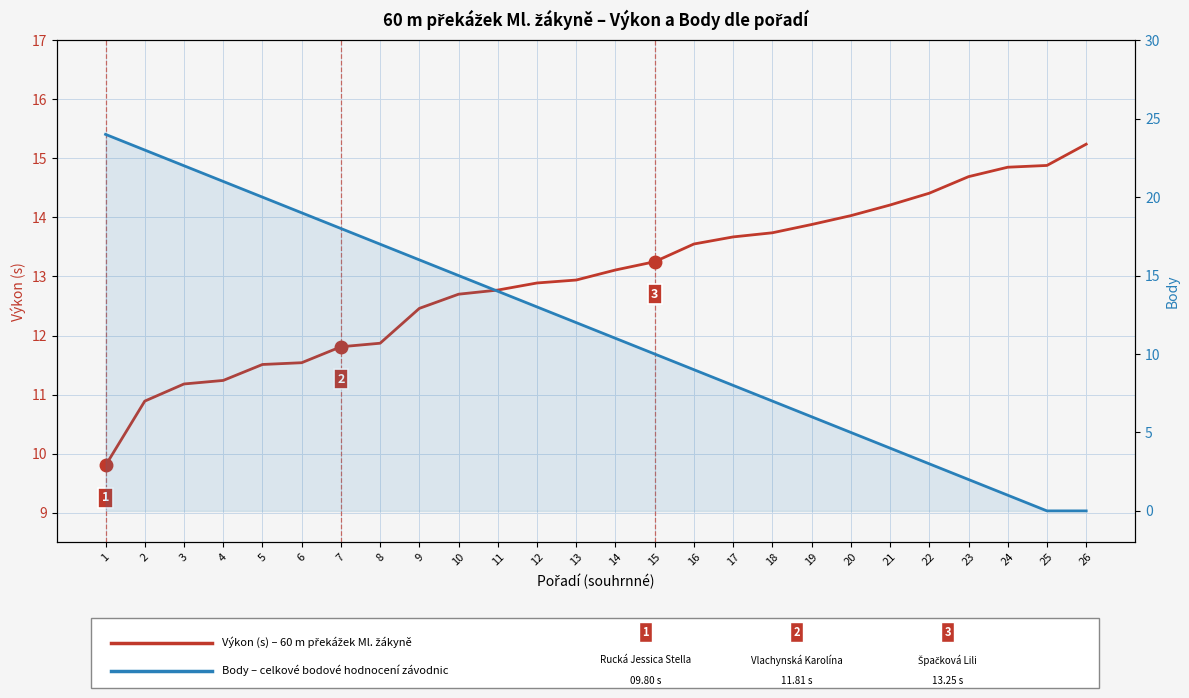

Where do Body and Výkon (s) first cross each other?

12 and 13